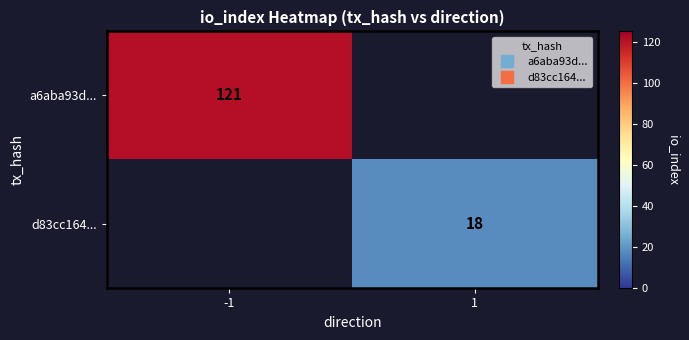

Is the value of a6aba93d... at 1 greater than the value of d83cc164... at 1?

No